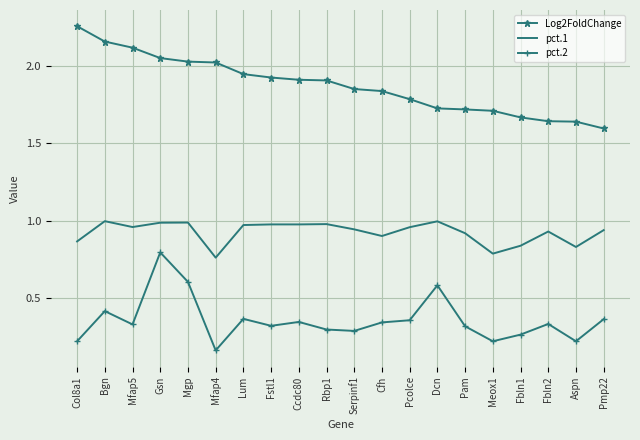

What position from the left is Aspn?

19